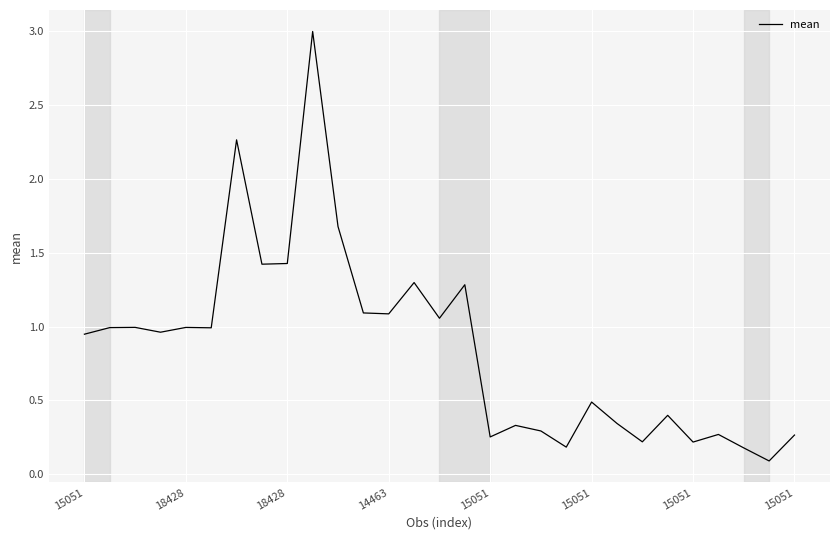

What is the greatest value displayed?

3.0